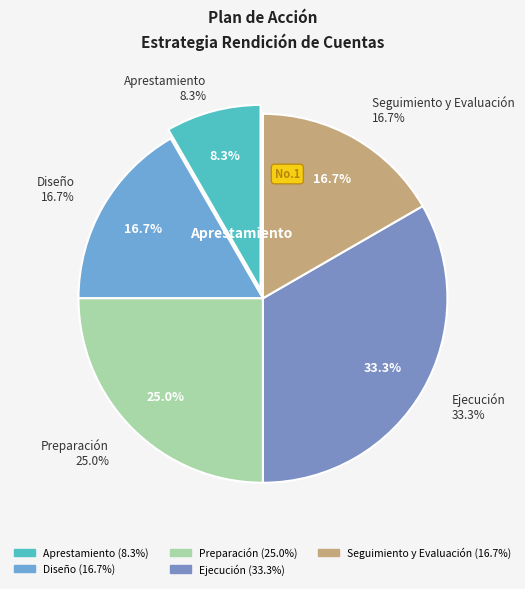

Which slice is the smallest?

Aprestamiento